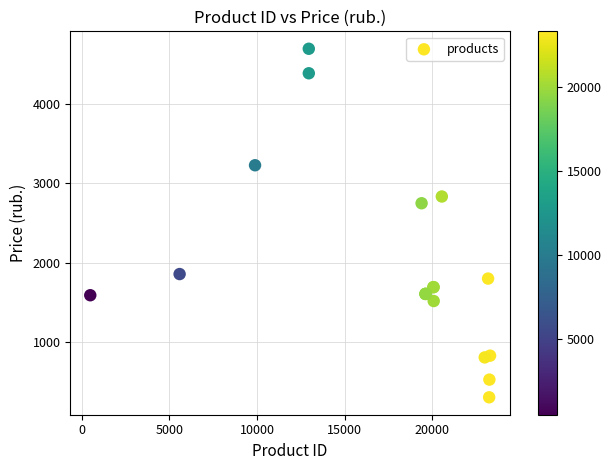

What Y value in the scatter plot is closest to 2500?

2750.0